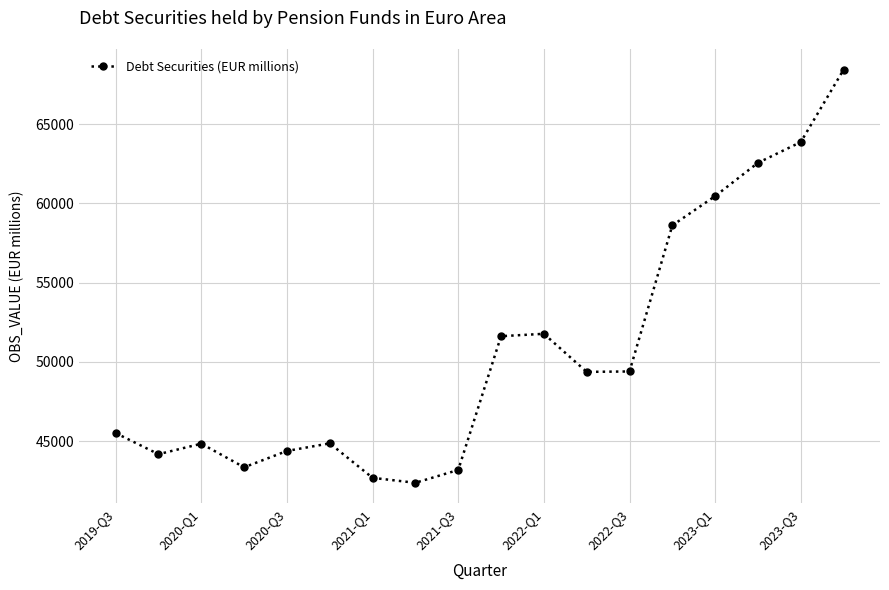

What is the value of the 6th point from the left?

44862.0